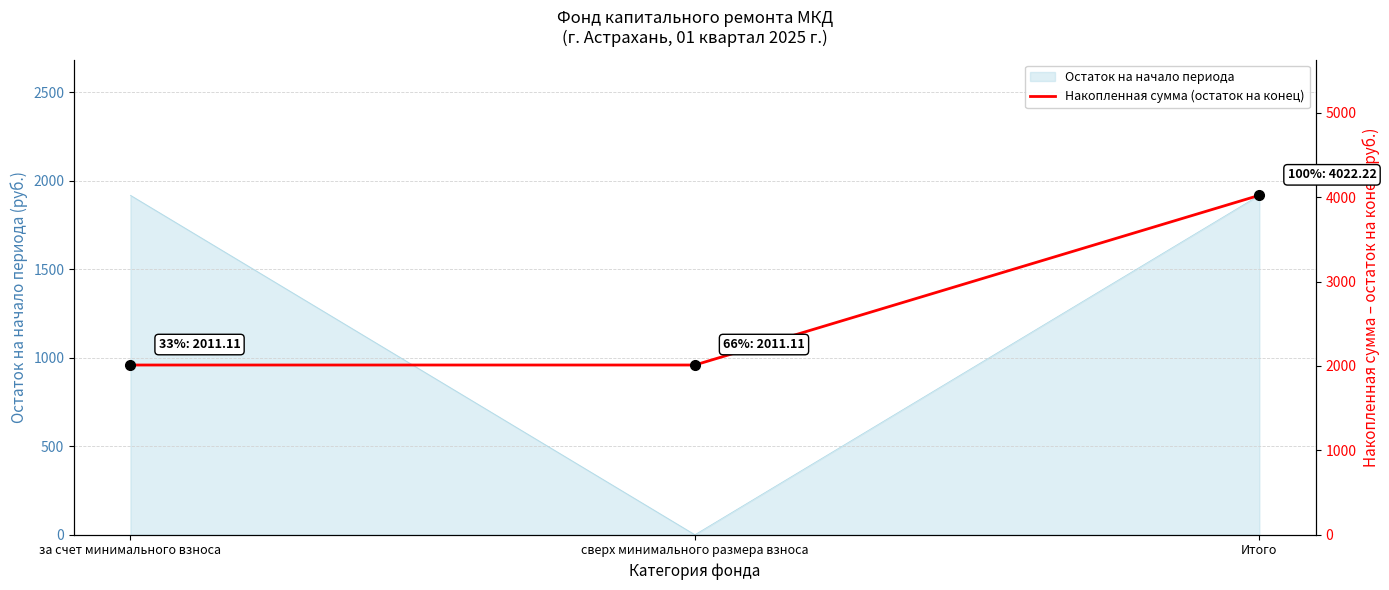

True or false: Остаток на начало периода has a value of 1918.1 at Итого.

True